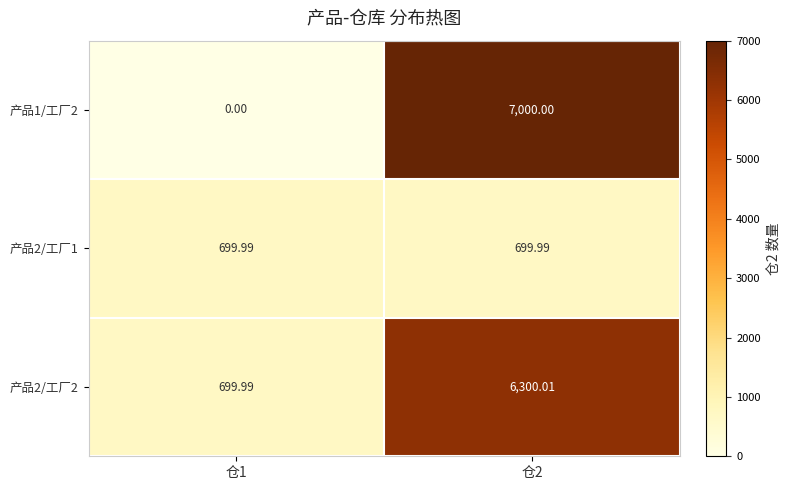

Is the value of 产品2/工厂1 at 仓1 greater than the value of 产品1/工厂2 at 仓2?

No